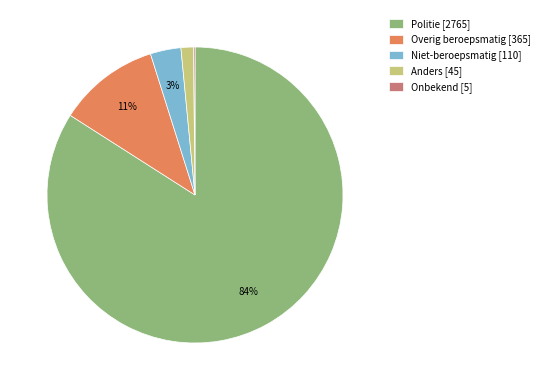

Is Politie the majority of the pie?

Yes